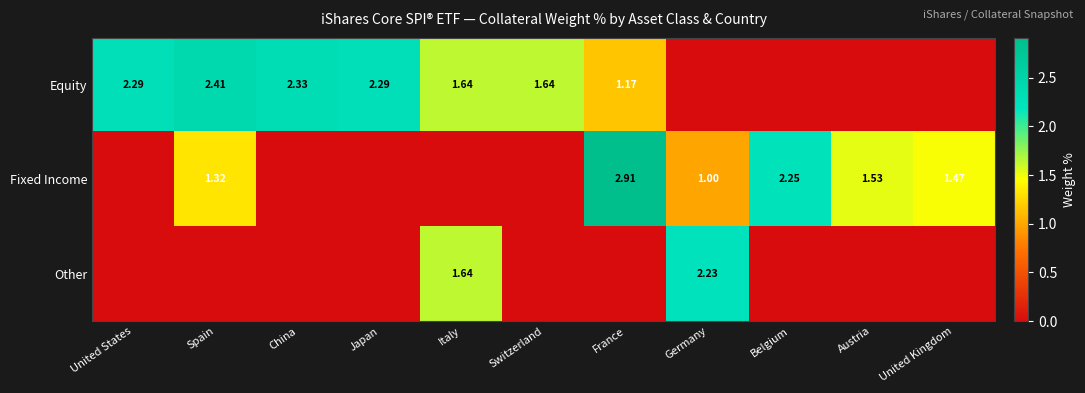

How many data points in Equity are above 1?

7